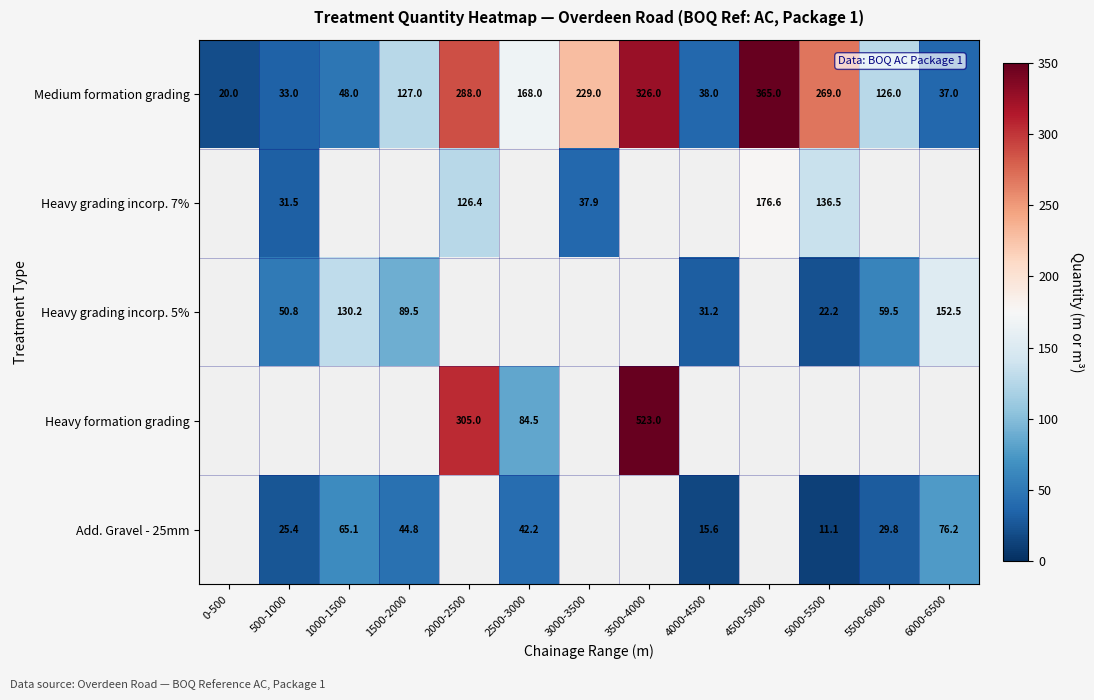

What is the lowest value of the Medium formation grading series?

20.0